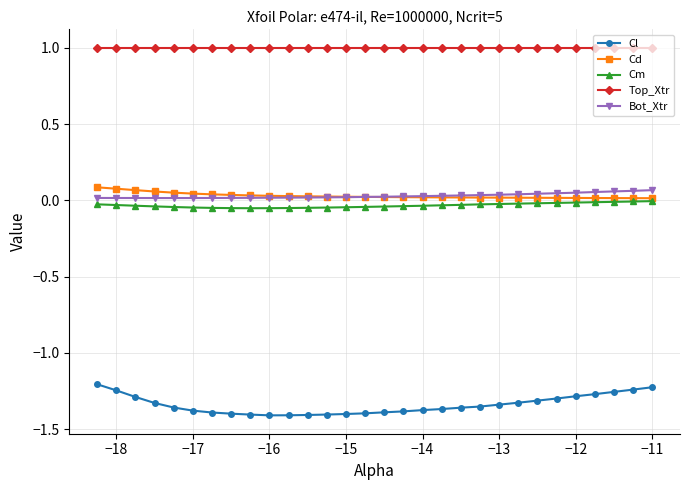

Which series has the widest spread of values?

Cl